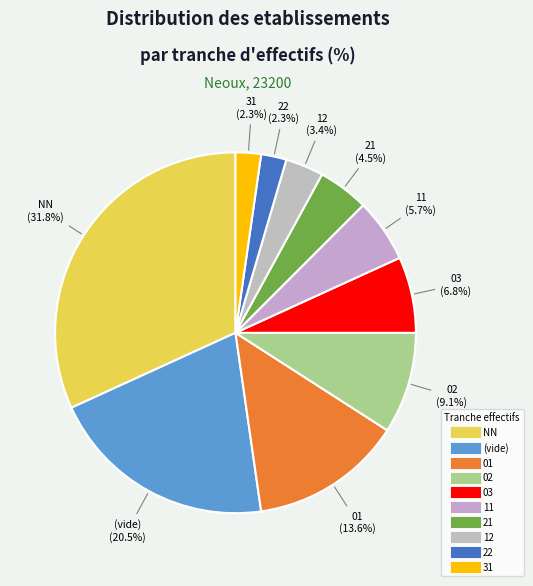

How many segments does this pie chart have?

10